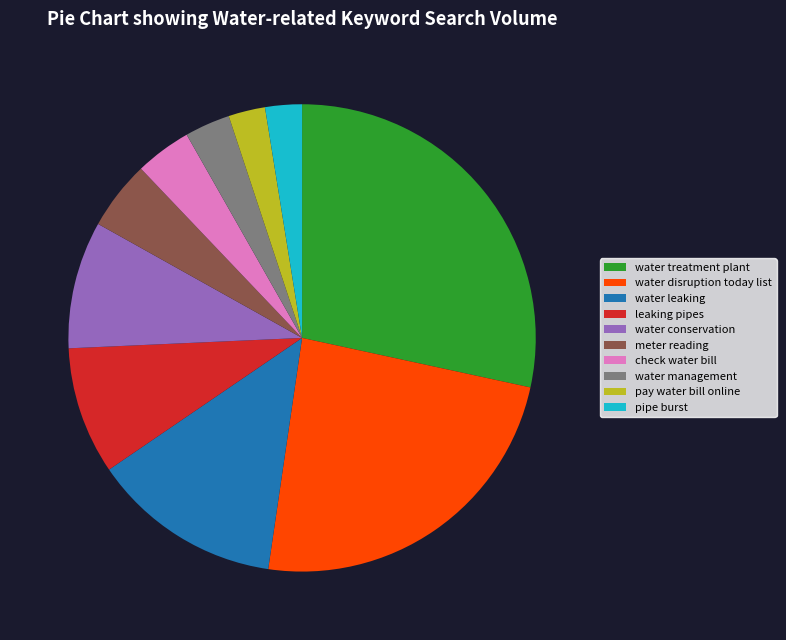

Which category has the biggest portion of the pie?

water treatment plant